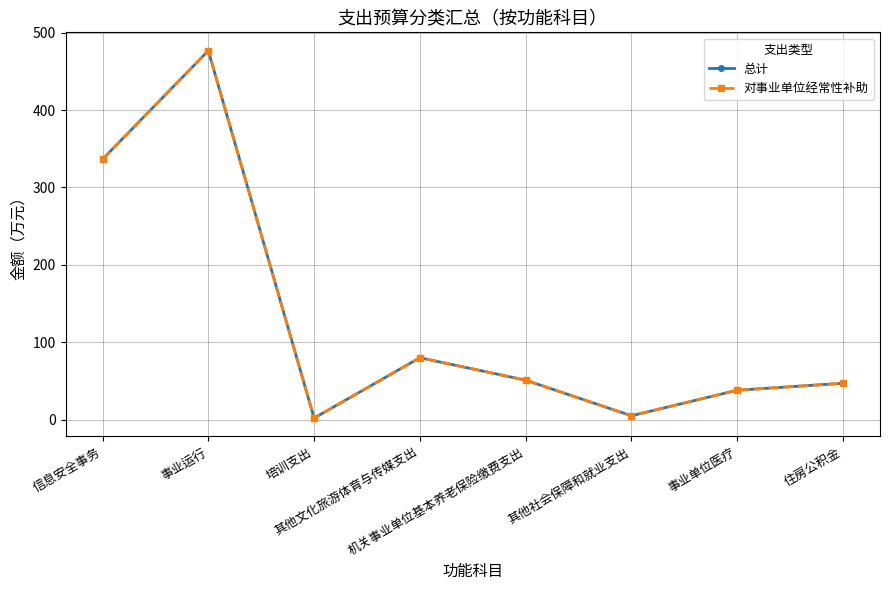

Does the chart have visible grid lines?

Yes